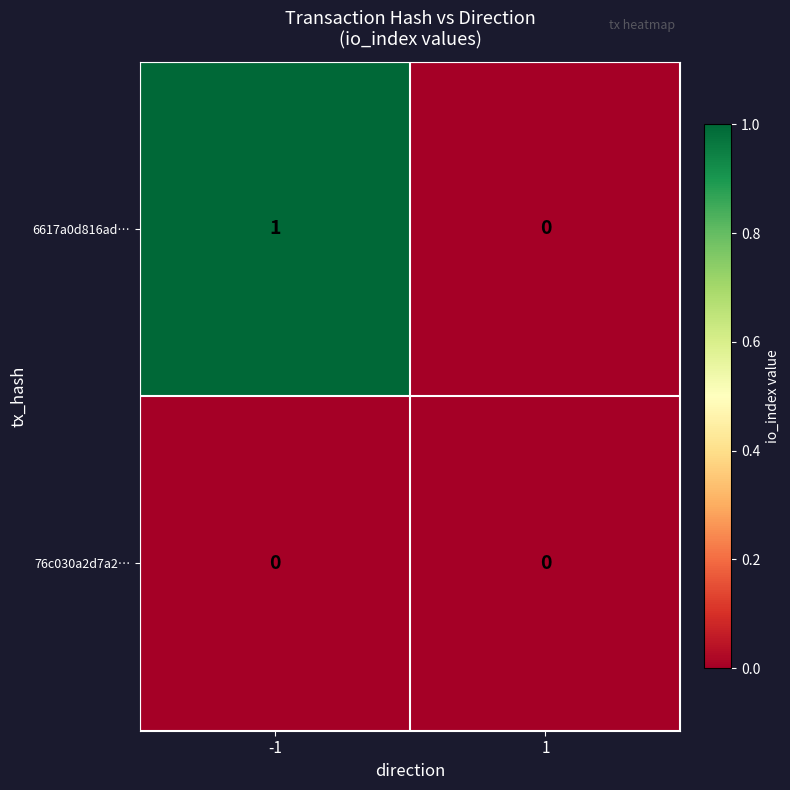

Reading right to left, what are all the values shown in this chart?

6617a0d816ad…: 1=0	-1=1
76c030a2d7a2…: 1=0	-1=0